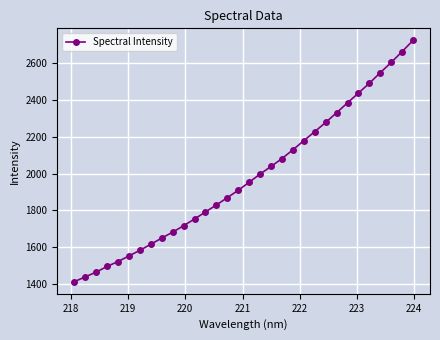

What is the smallest value displayed?

1410.8